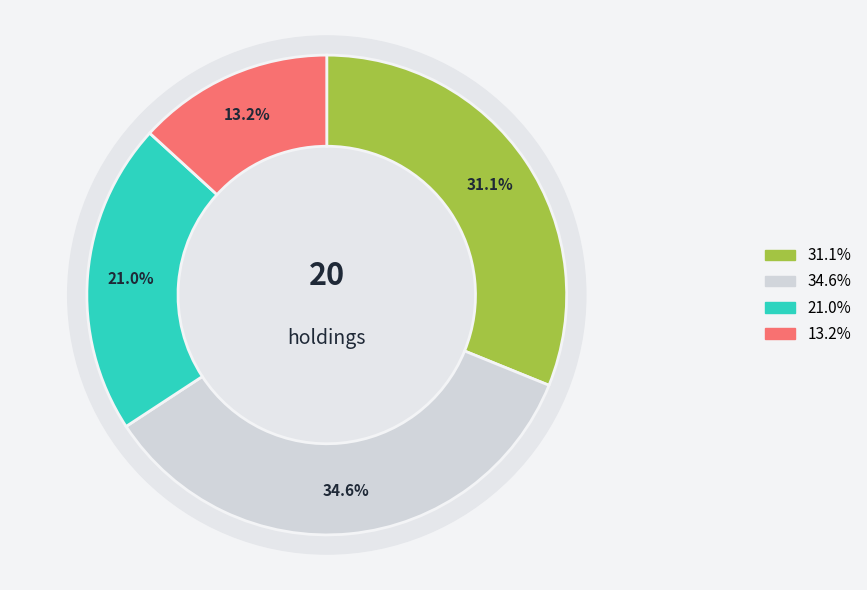

Is it true that TEL is 18% of the pie?

False